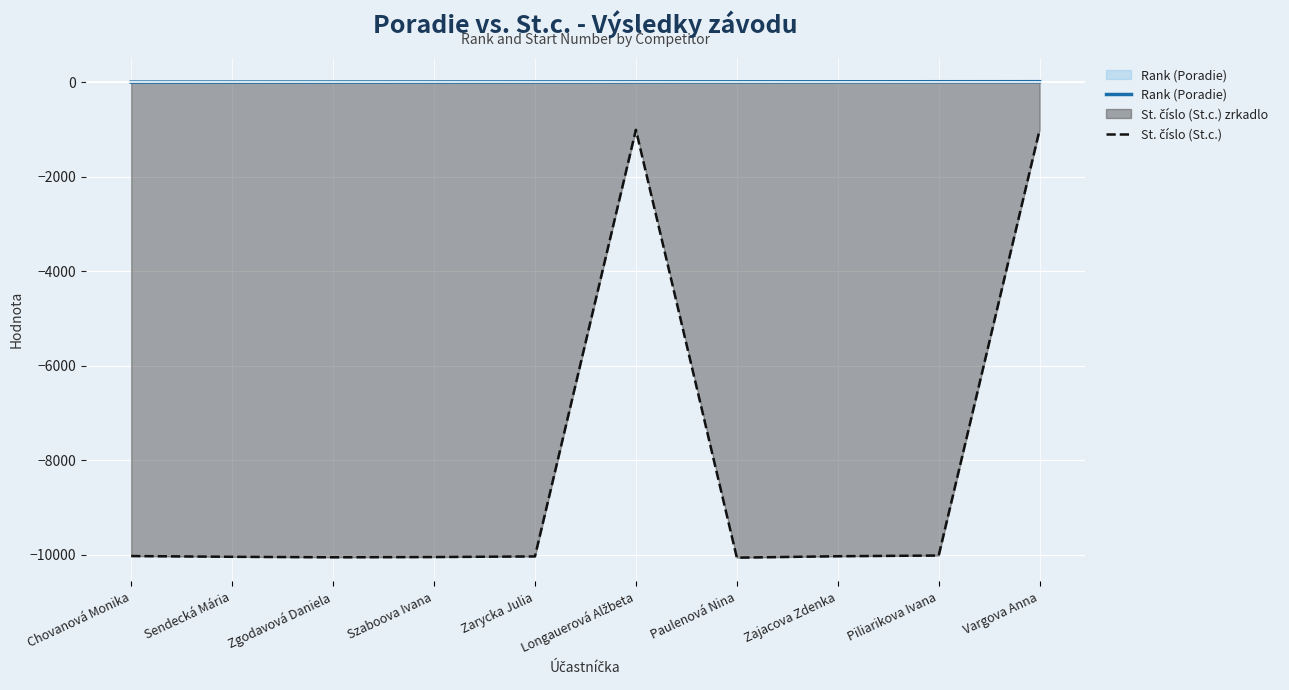

Reading left to right, list all the values displayed in this chart.

Rank (Poradie): 1	2	3	4	5	6	7	8	9	10
St. číslo (St.c.): -10024	-10040	-10050	-10045	-10032	-1008	-10058	-10028	-10013	-1006